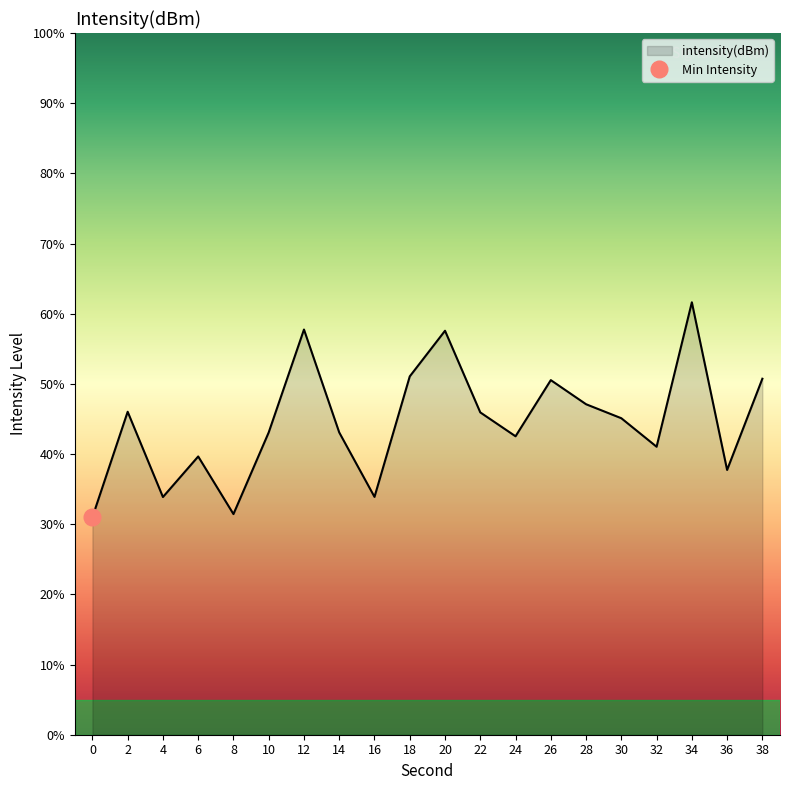

How many data points does each series have?

20